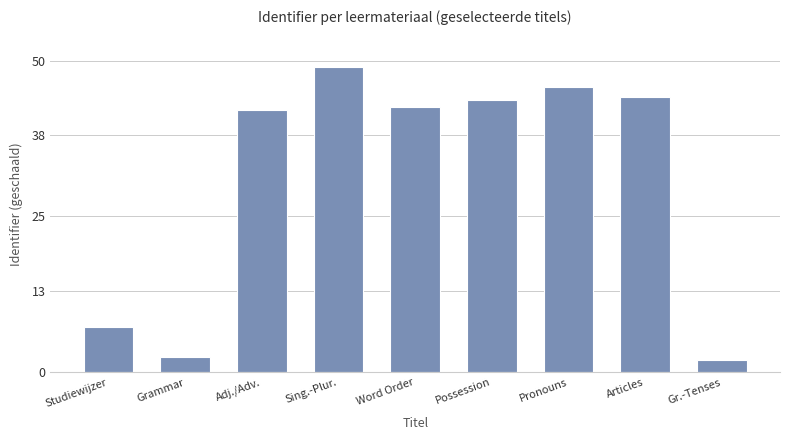

What is the maximum value shown in the chart?

49.0